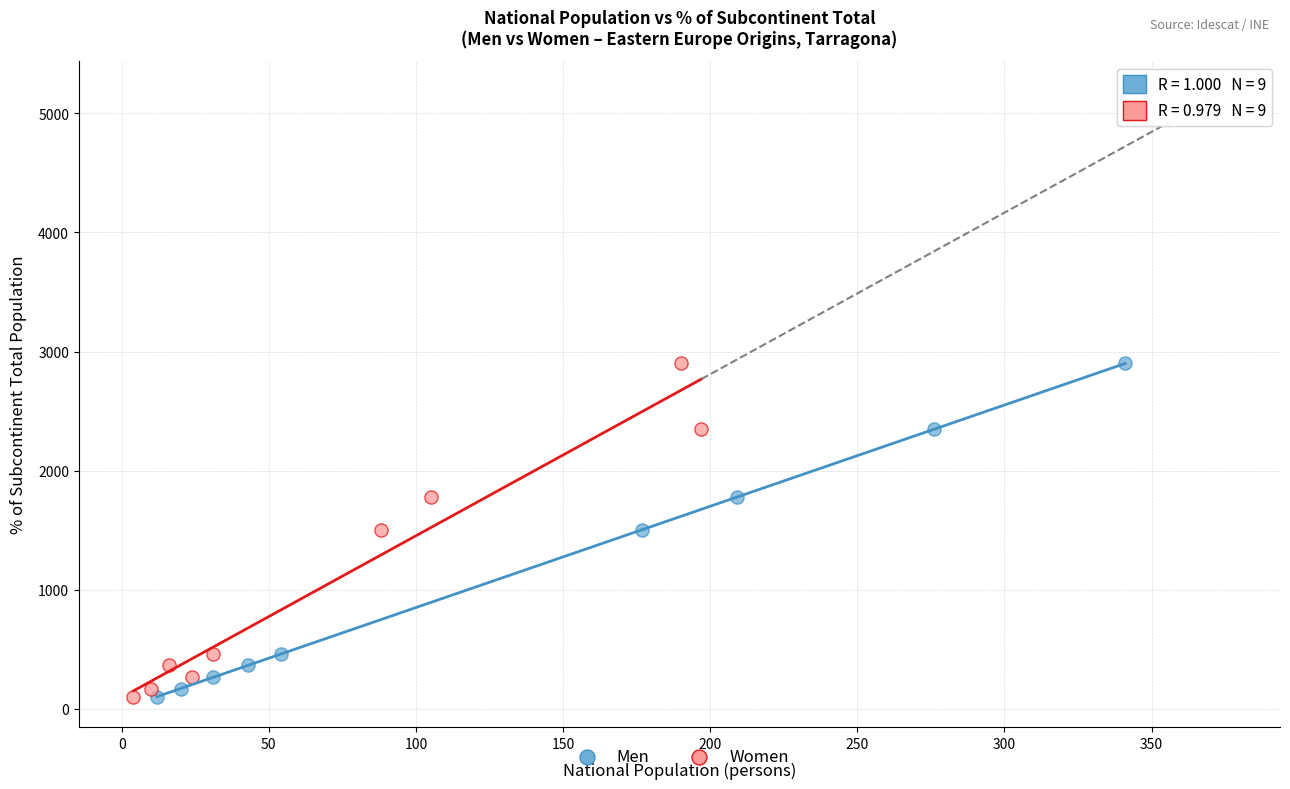

What are all the series names shown in the legend?

Men, Women